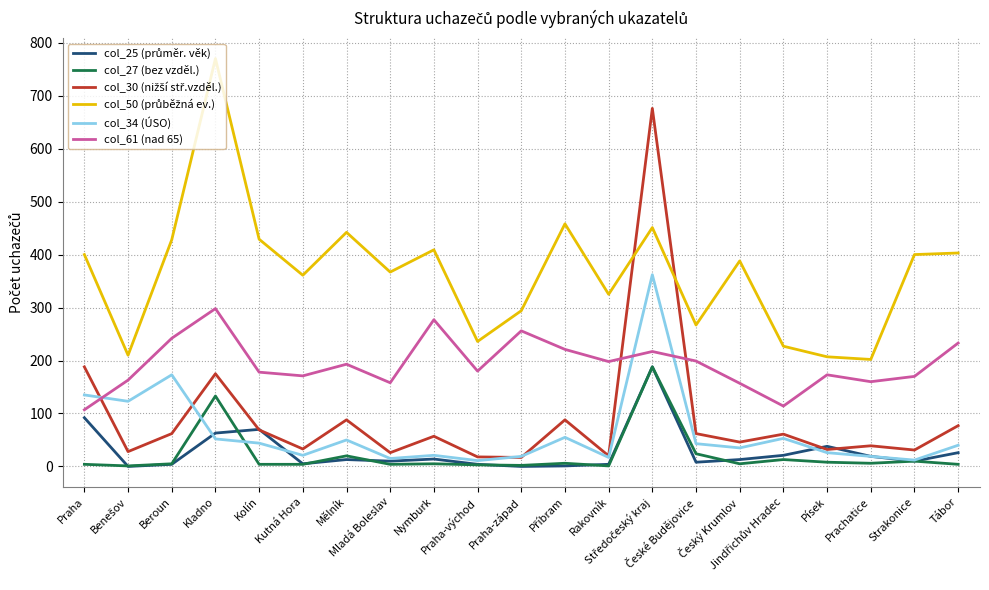

What is the total value across all series at Praha?

926